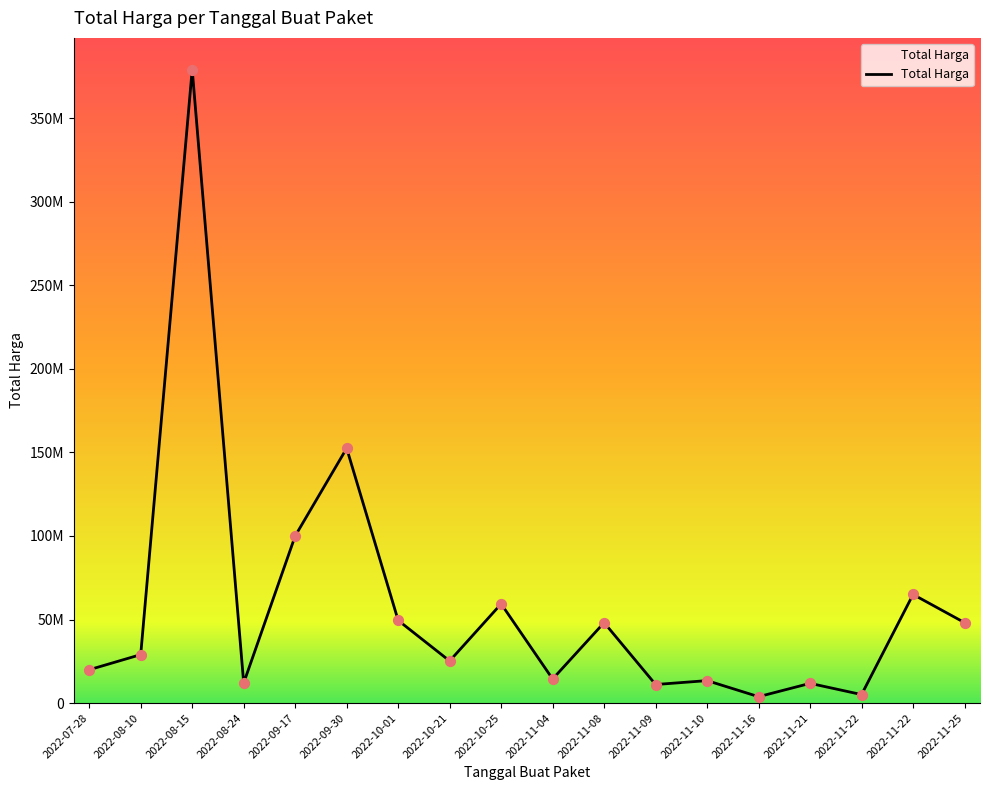

Does the chart have visible grid lines?

No